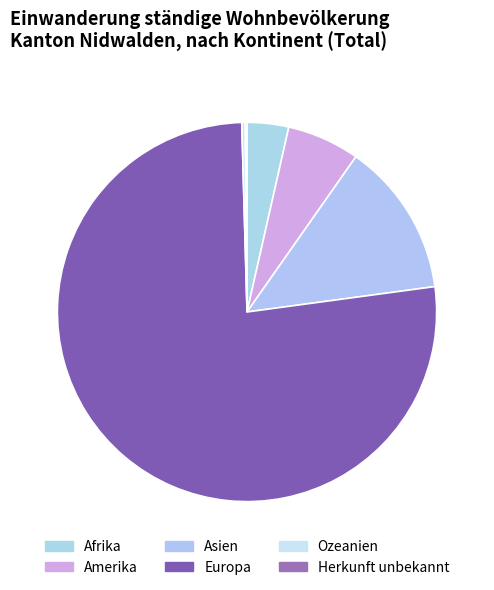

To the nearest percent, what is the combined percentage of Amerika and Herkunft unbekannt?

6%